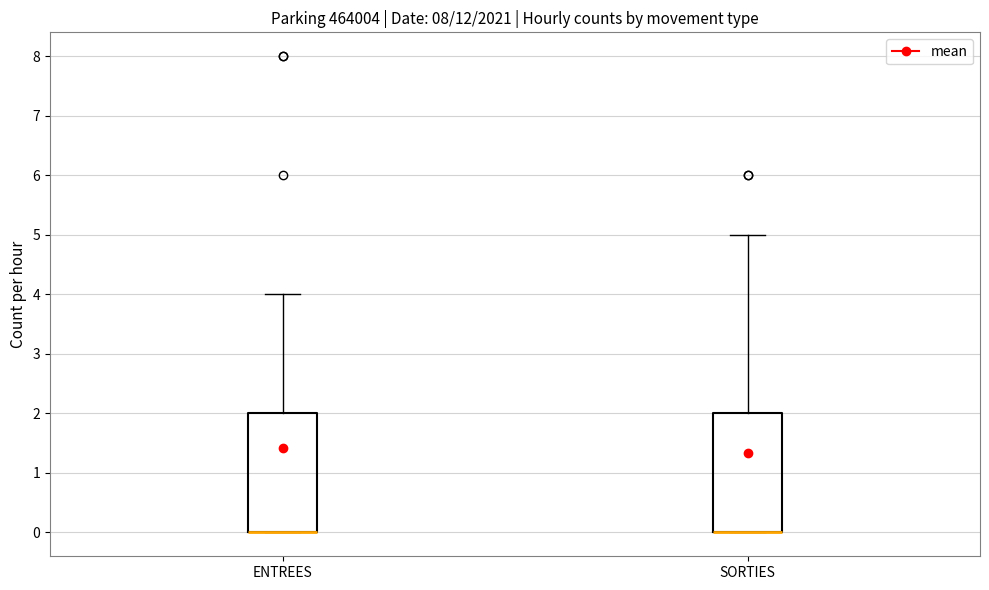

Where is the upper edge of the box for SORTIES on the y-axis? The values are not printed on the chart, so give them approximately, as read against the axis.

2